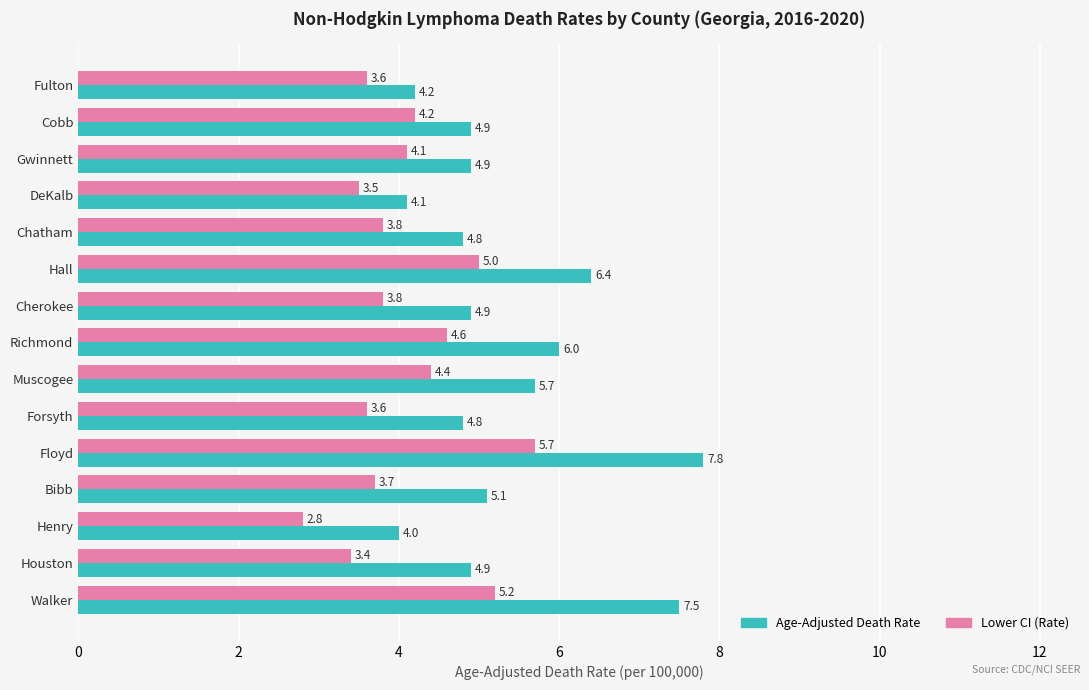

What value does the Lower CI (Rate) series have at Fulton?

3.6